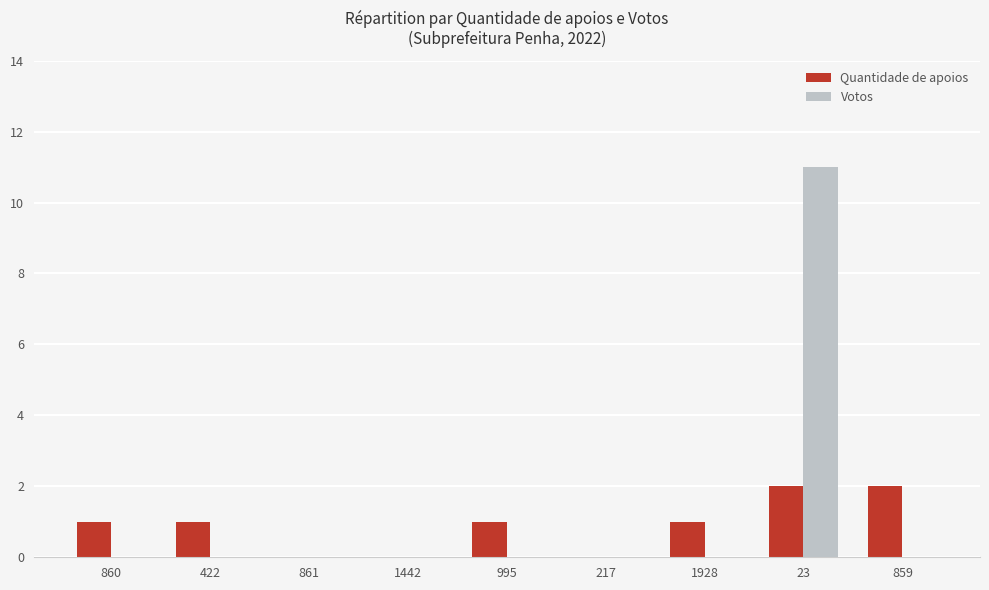

What is the sum of all Votos values?

11